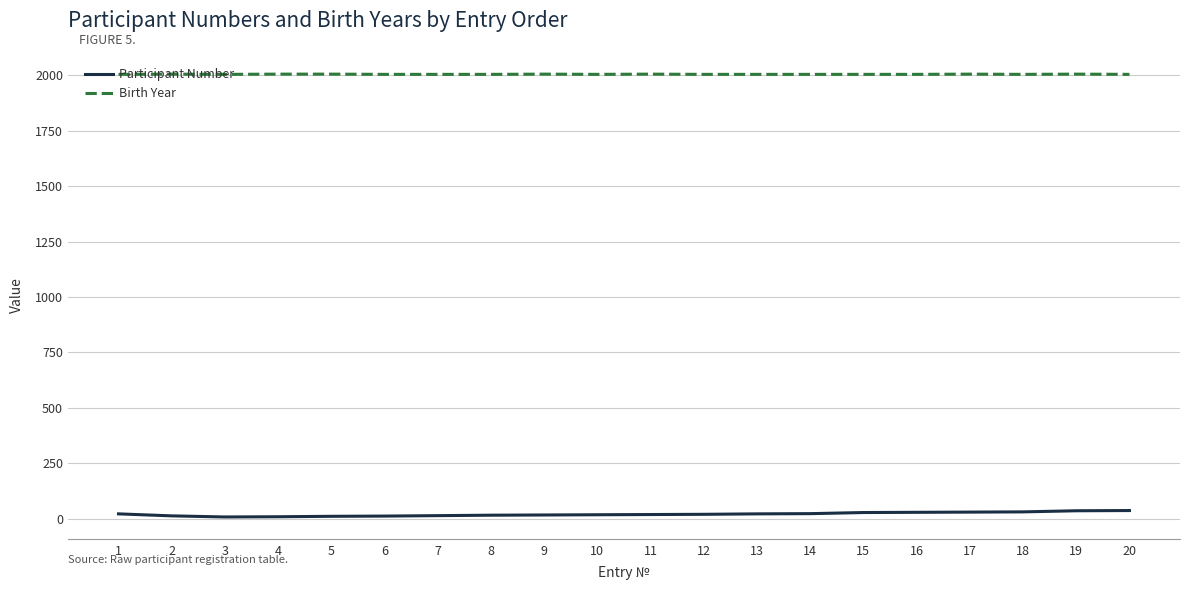

The value of Birth Year at 6 is 1375. True or false?

False